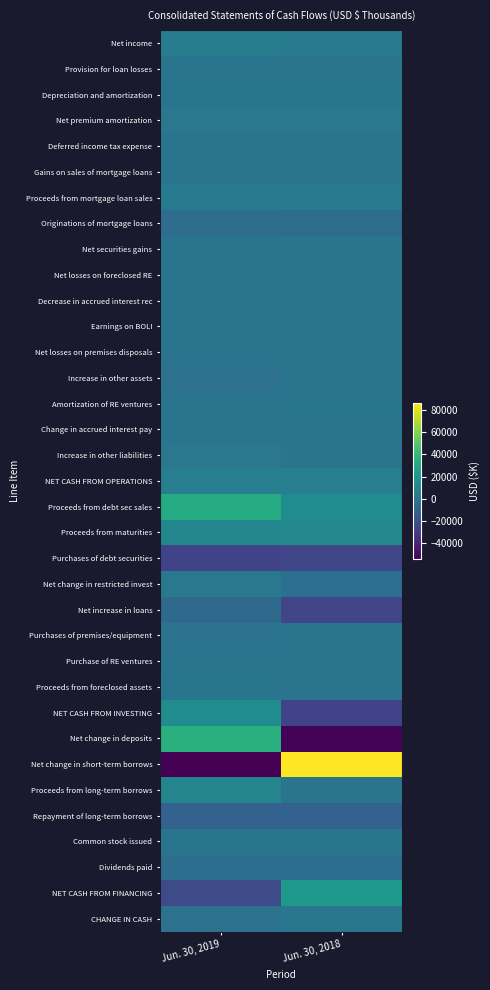

At which category does the chart reach its minimum across all series?

Jun. 30, 2019